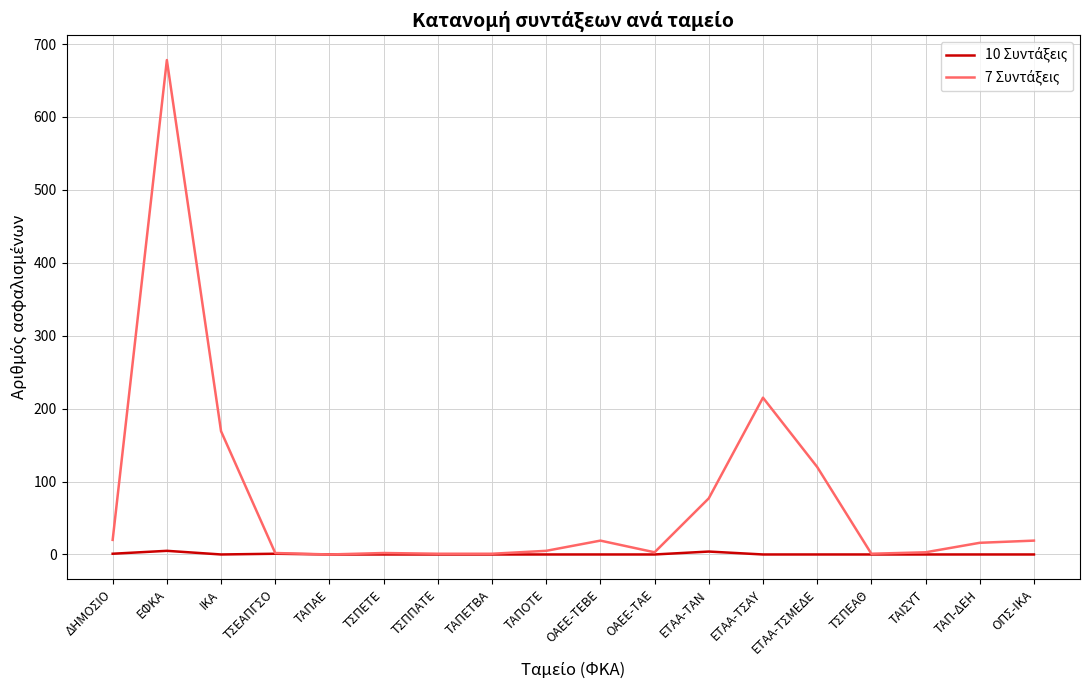

At which category does the chart reach its peak across all series?

ΕΦΚΑ